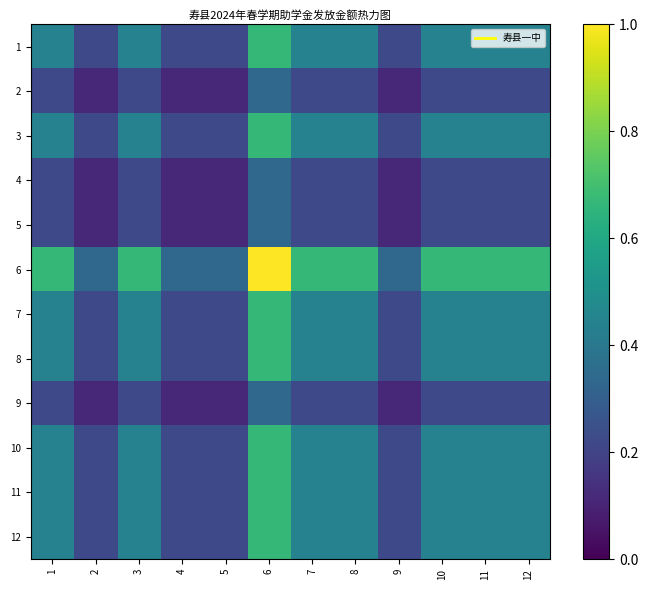

Reading right to left, transcribe all the data shown in this chart.

1: 12=0.4	11=0.4	10=0.4	9=0.2	8=0.4	7=0.4	6=0.7	5=0.2	4=0.2	3=0.4	2=0.2	1=0.4
2: 12=0.2	11=0.2	10=0.2	9=0.1	8=0.2	7=0.2	6=0.3	5=0.1	4=0.1	3=0.2	2=0.1	1=0.2
3: 12=0.4	11=0.4	10=0.4	9=0.2	8=0.4	7=0.4	6=0.7	5=0.2	4=0.2	3=0.4	2=0.2	1=0.4
4: 12=0.2	11=0.2	10=0.2	9=0.1	8=0.2	7=0.2	6=0.3	5=0.1	4=0.1	3=0.2	2=0.1	1=0.2
5: 12=0.2	11=0.2	10=0.2	9=0.1	8=0.2	7=0.2	6=0.3	5=0.1	4=0.1	3=0.2	2=0.1	1=0.2
6: 12=0.7	11=0.7	10=0.7	9=0.3	8=0.7	7=0.7	6=1.0	5=0.3	4=0.3	3=0.7	2=0.3	1=0.7
7: 12=0.4	11=0.4	10=0.4	9=0.2	8=0.4	7=0.4	6=0.7	5=0.2	4=0.2	3=0.4	2=0.2	1=0.4
8: 12=0.4	11=0.4	10=0.4	9=0.2	8=0.4	7=0.4	6=0.7	5=0.2	4=0.2	3=0.4	2=0.2	1=0.4
9: 12=0.2	11=0.2	10=0.2	9=0.1	8=0.2	7=0.2	6=0.3	5=0.1	4=0.1	3=0.2	2=0.1	1=0.2
10: 12=0.4	11=0.4	10=0.4	9=0.2	8=0.4	7=0.4	6=0.7	5=0.2	4=0.2	3=0.4	2=0.2	1=0.4
11: 12=0.4	11=0.4	10=0.4	9=0.2	8=0.4	7=0.4	6=0.7	5=0.2	4=0.2	3=0.4	2=0.2	1=0.4
12: 12=0.4	11=0.4	10=0.4	9=0.2	8=0.4	7=0.4	6=0.7	5=0.2	4=0.2	3=0.4	2=0.2	1=0.4